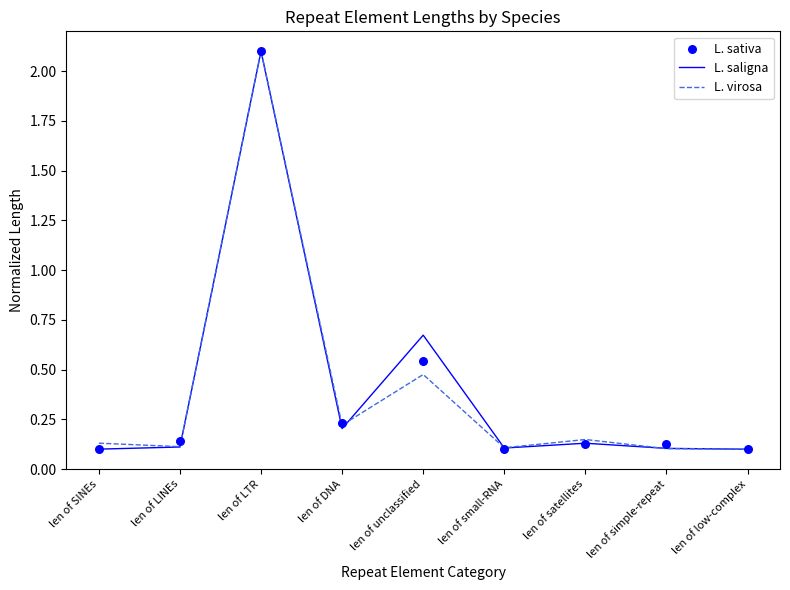

Which series contains the lowest Y value?

L. saligna